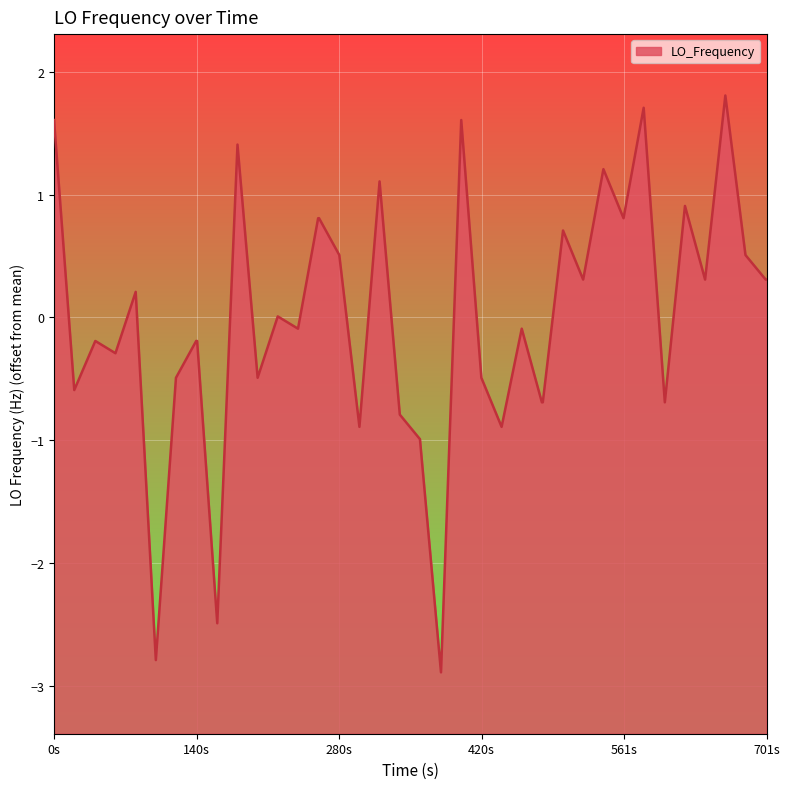

Where does the data first go above 0?

0s